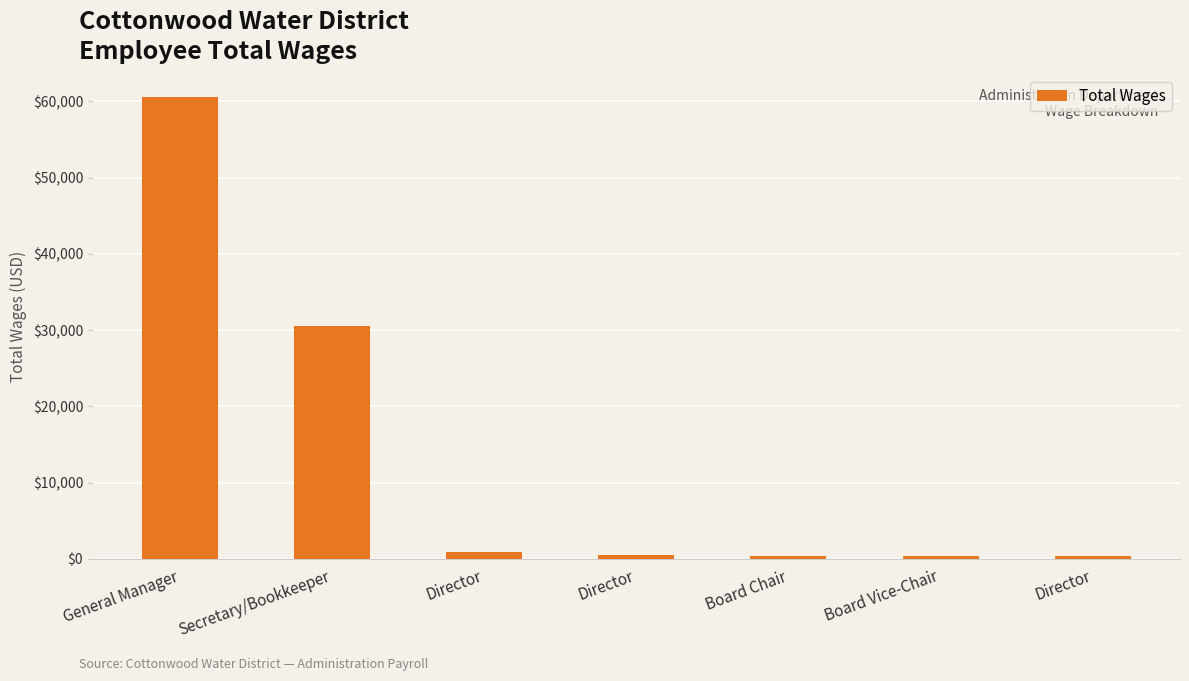

What is the smallest value displayed?

335